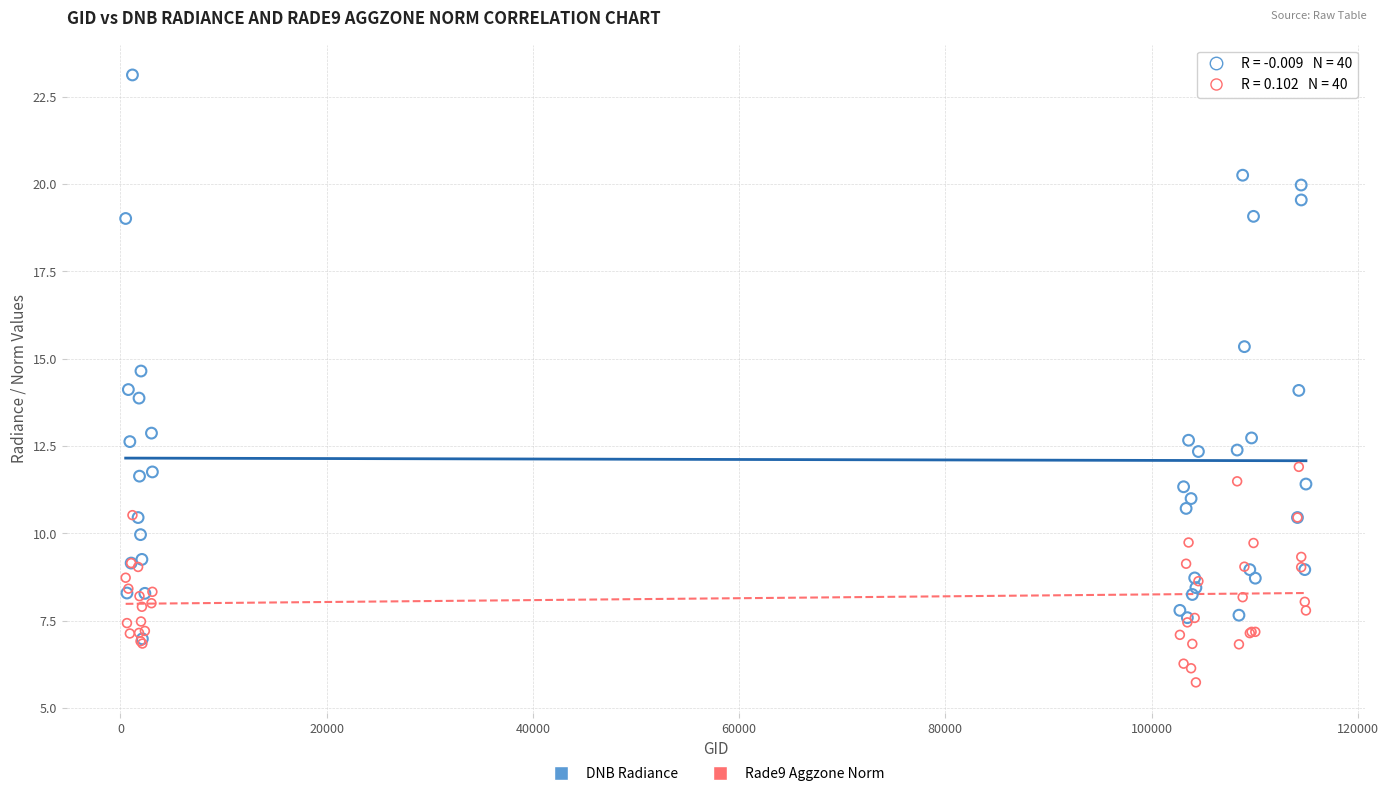

What are all the series names shown in the legend?

DNB Radiance, Rade9 Aggzone Norm